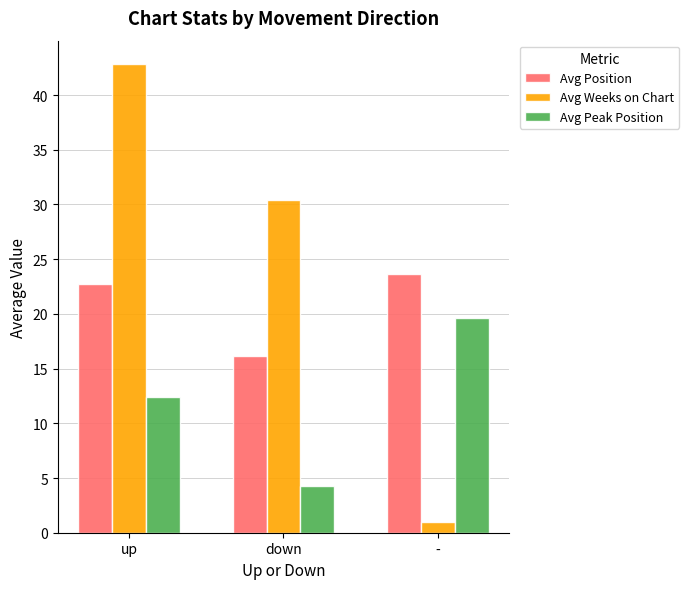

What is the label of the 2nd bar from the right?

down